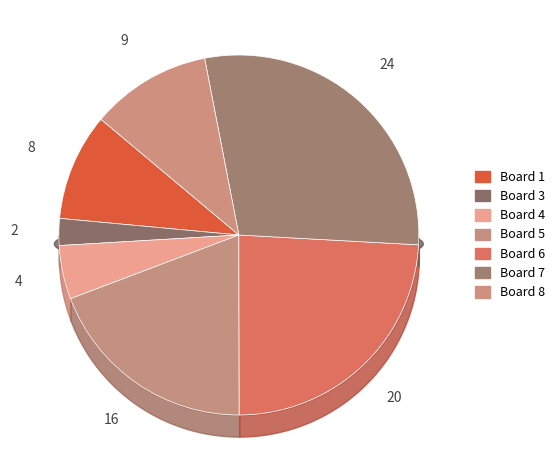

What percentage is NOT represented by 6?

75.9%